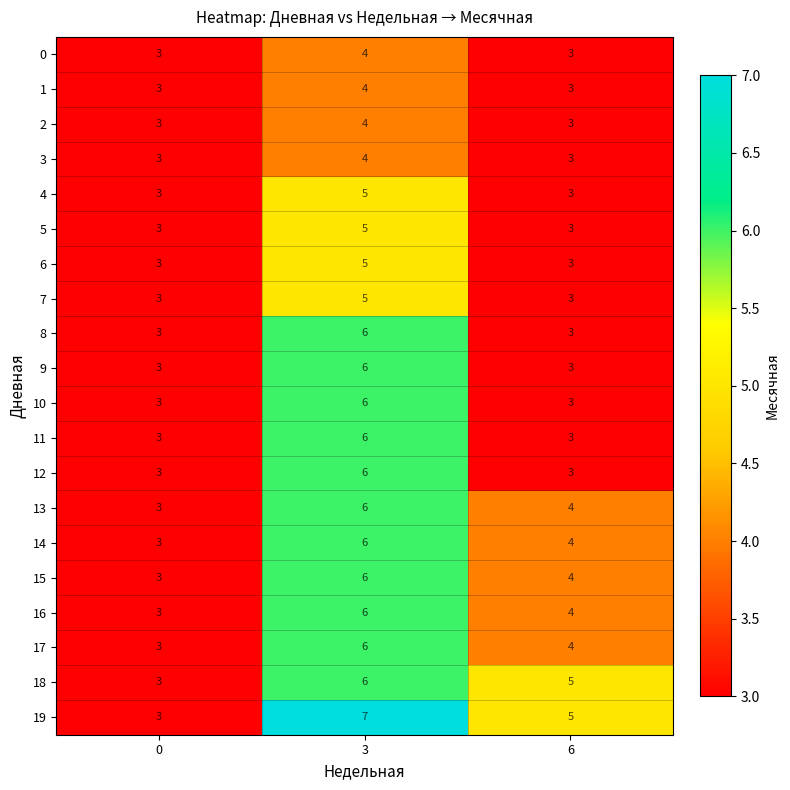

Which series has the largest total across all categories?

19